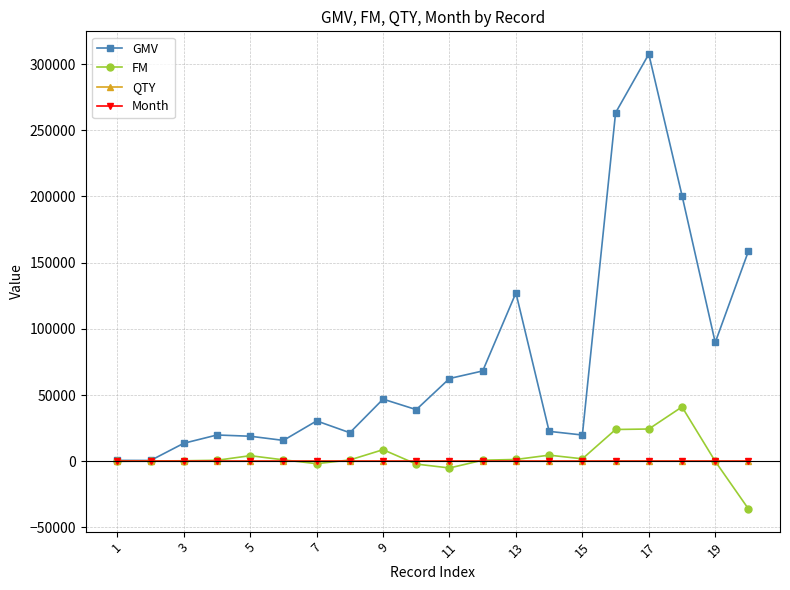

True or false: QTY has more than 0 points higher than both neighbors.

True